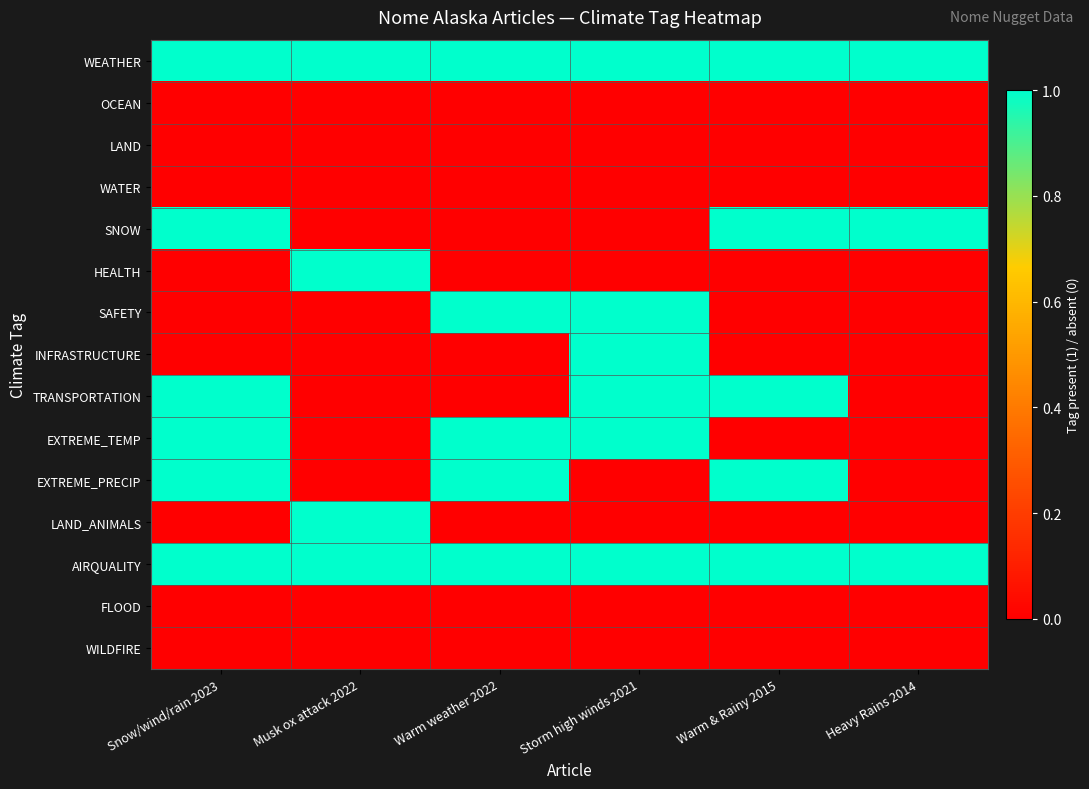

Which series has the largest total across all categories?

WEATHER